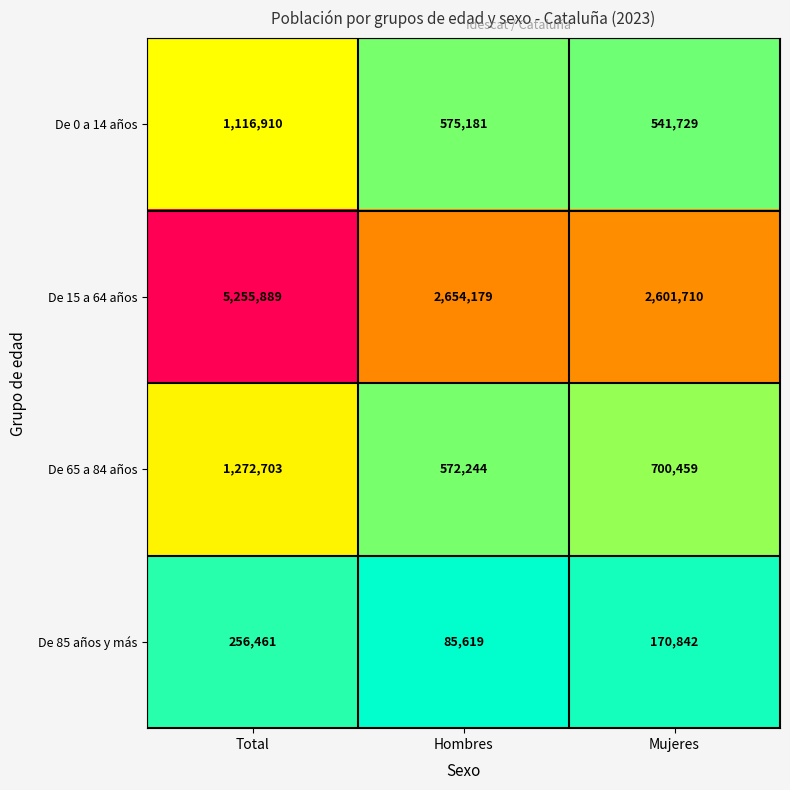

The value of De 15 a 64 años at Mujeres is 2601710. True or false?

True